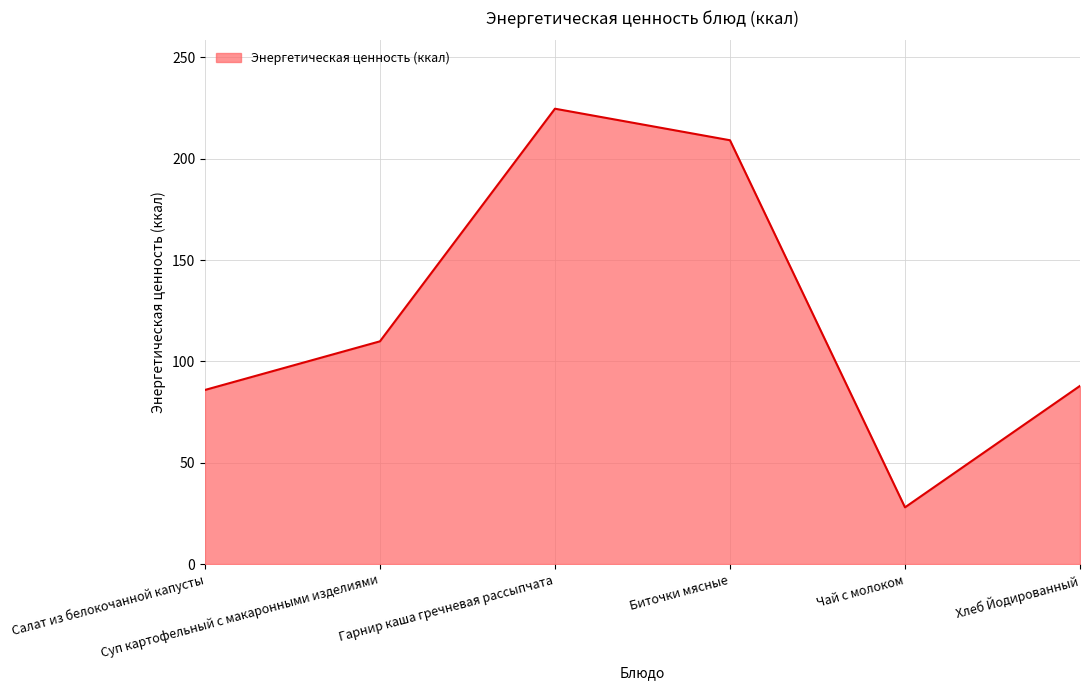

True or false: the data shows 87.9 at Хлеб Йодированный.

True